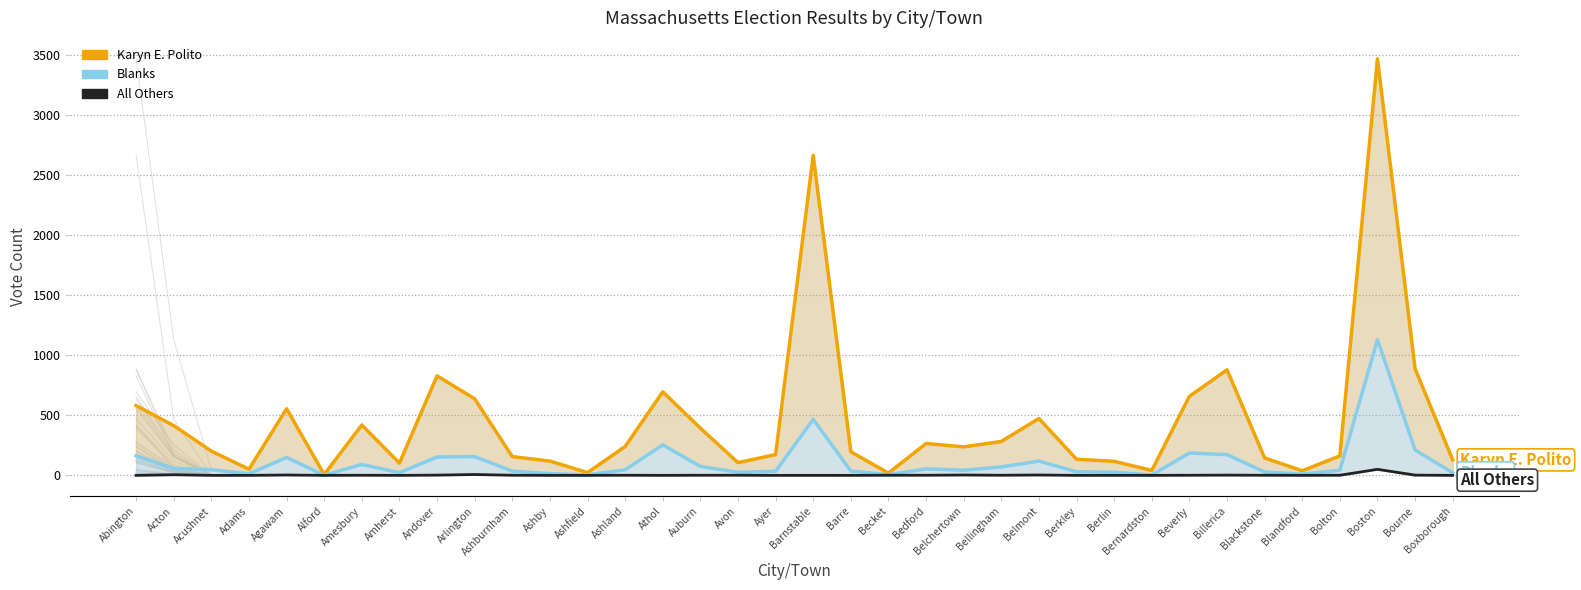

In Blanks, how many points are lower than both neighbors (excluding endpoints)?

9